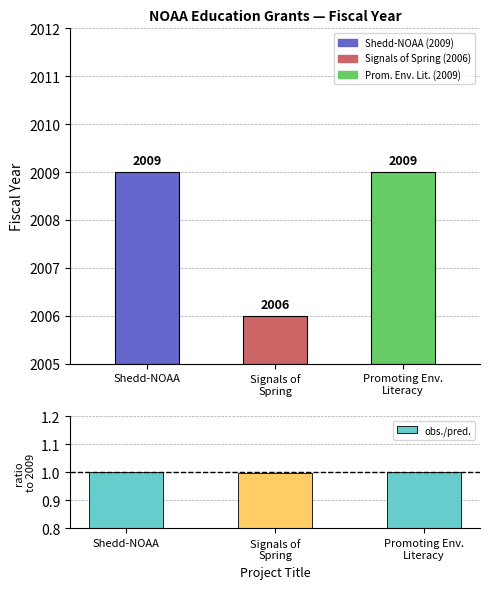

What is the approximate value of obs./pred. at Shedd-NOAA?

1.0